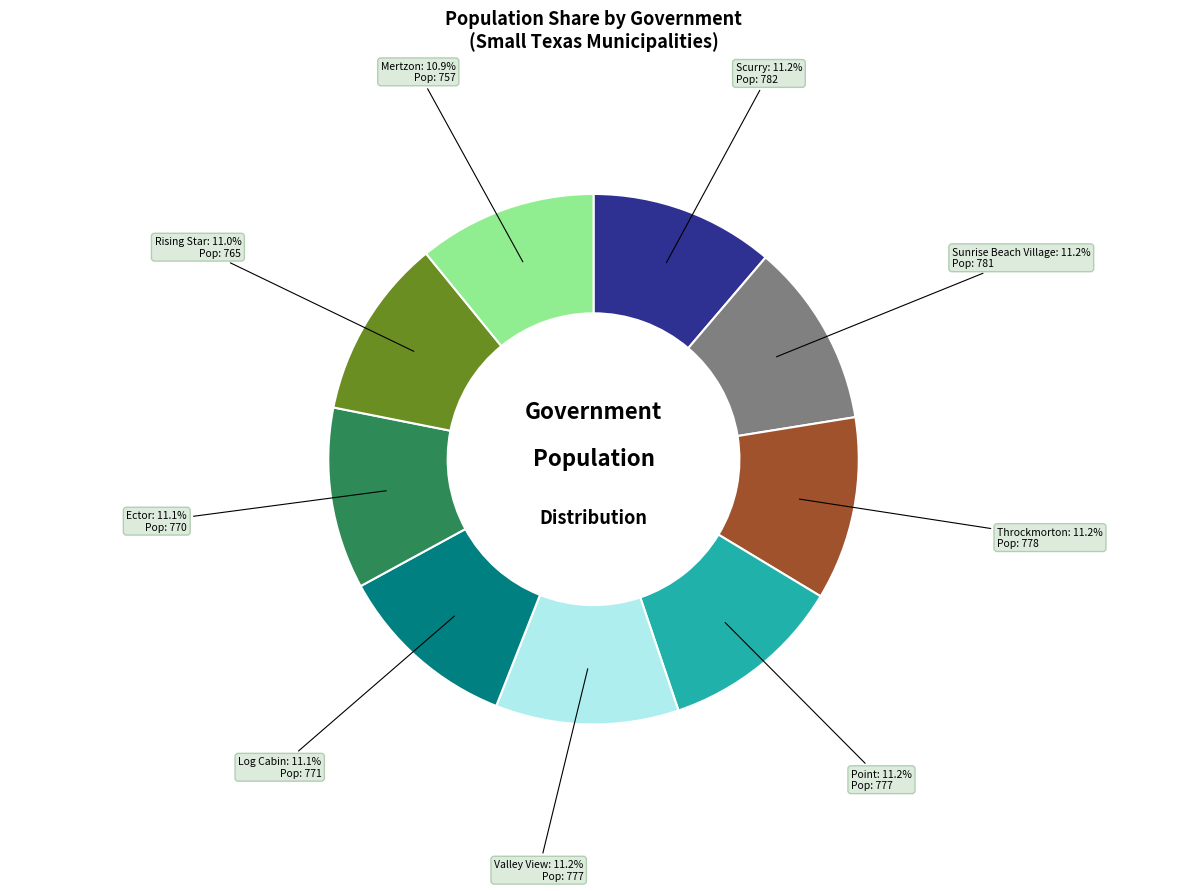

How many segments does this pie chart have?

9